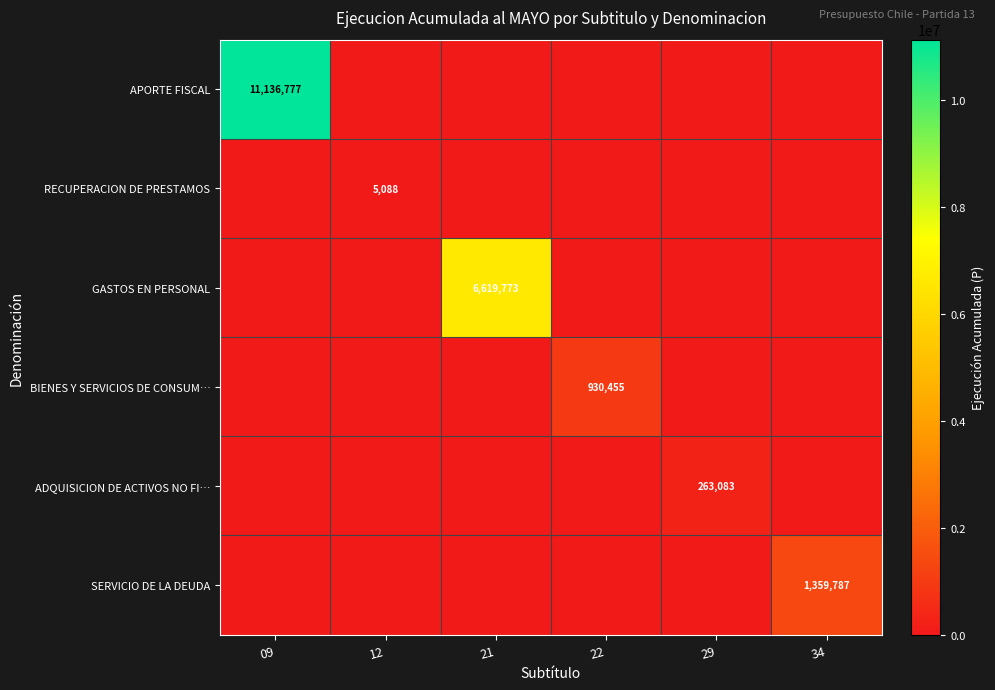

At how many categories does at least one series exceed 10077677?

1